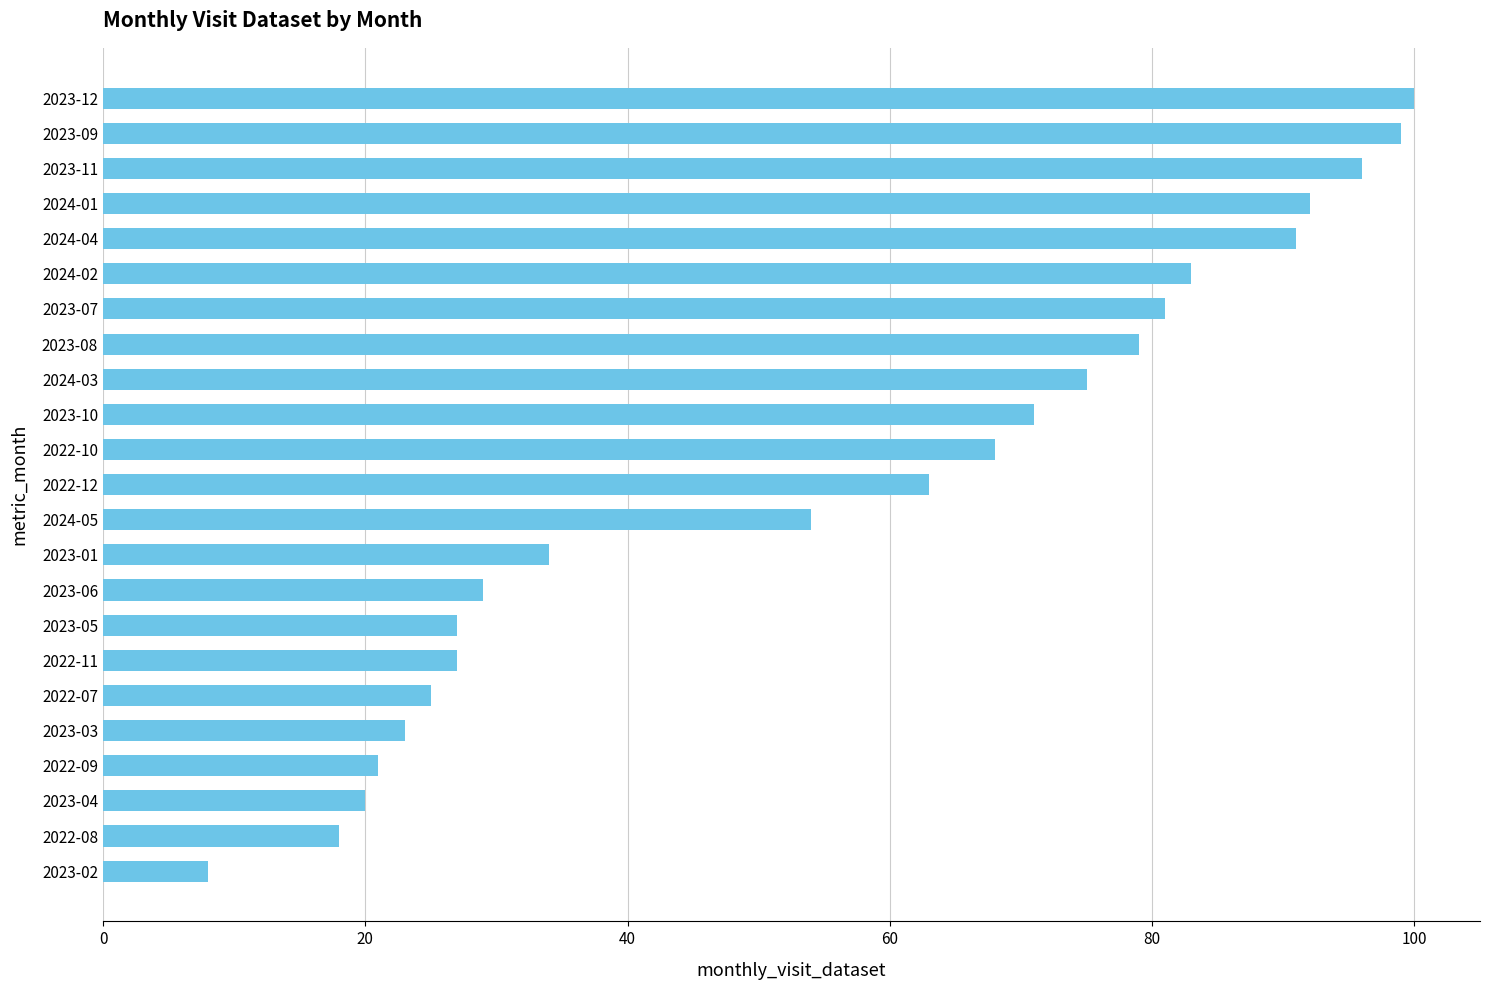

Approximately how many times larger is the value at 2023-08 compared to 2024-04?

0.9